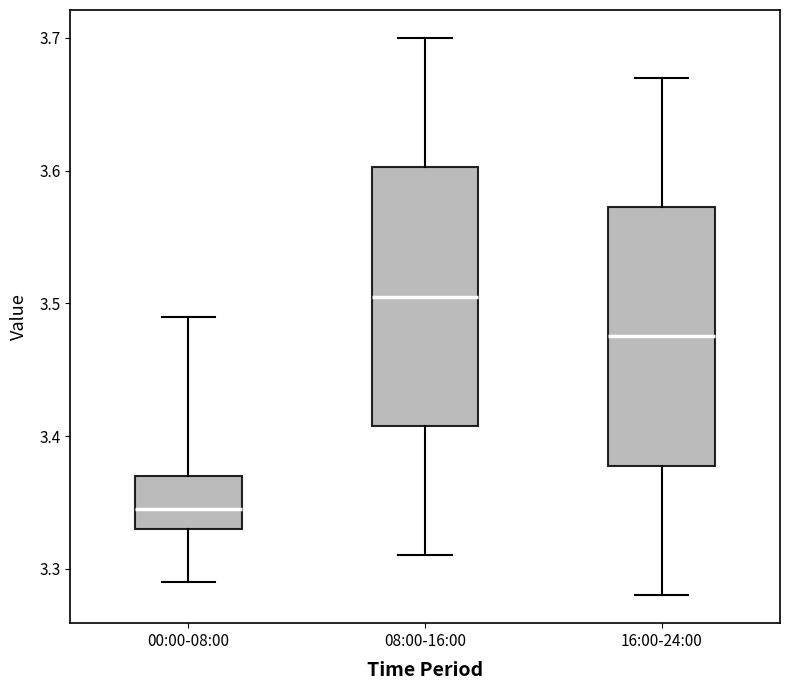

Which box has the lowest median line?

00:00-08:00